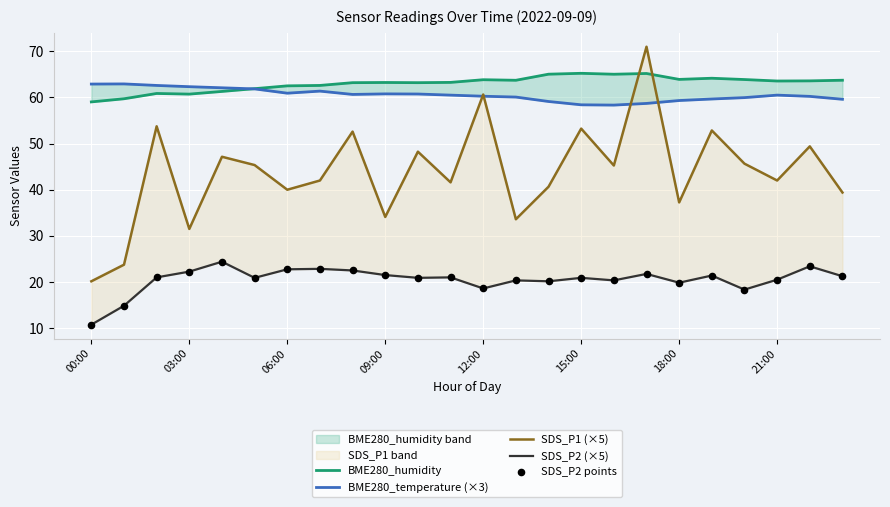

Is the value of BME280_humidity at 15:00 greater than the value of BME280_temperature (×3) at 10?

Yes